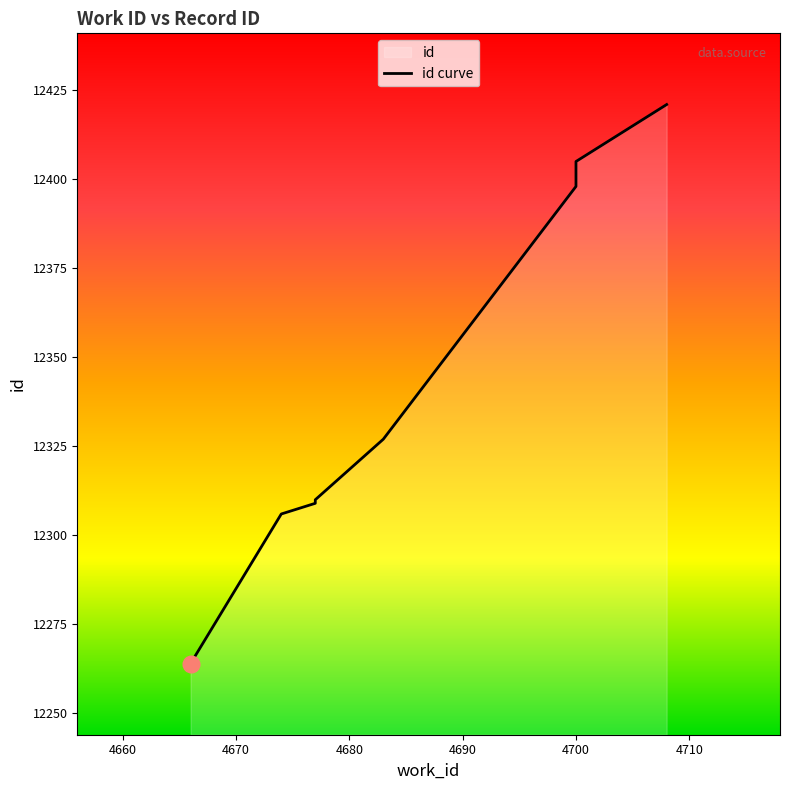

True or false: the data shows 12310 at 4677.

True